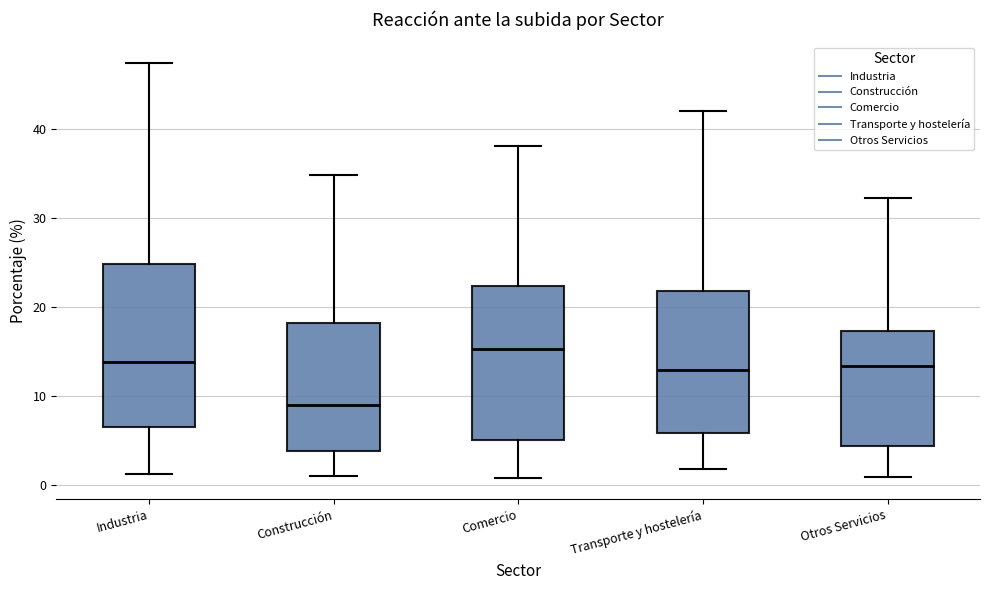

Reading left to right, transcribe this box plot: for each box, give where its median line is, the range the box spans, and where its two whiskers end, as read against the y-axis. The values are not printed on the chart, so give them approximately, as read against the axis.

Industria: median 14, box 7 to 25, whiskers 1 to 47
Construcción: median 9, box 4 to 18, whiskers 1 to 35
Comercio: median 15, box 5 to 22, whiskers 1 to 38
Transporte y hostelería: median 13, box 6 to 22, whiskers 2 to 42
Otros Servicios: median 13, box 4 to 17, whiskers 1 to 32